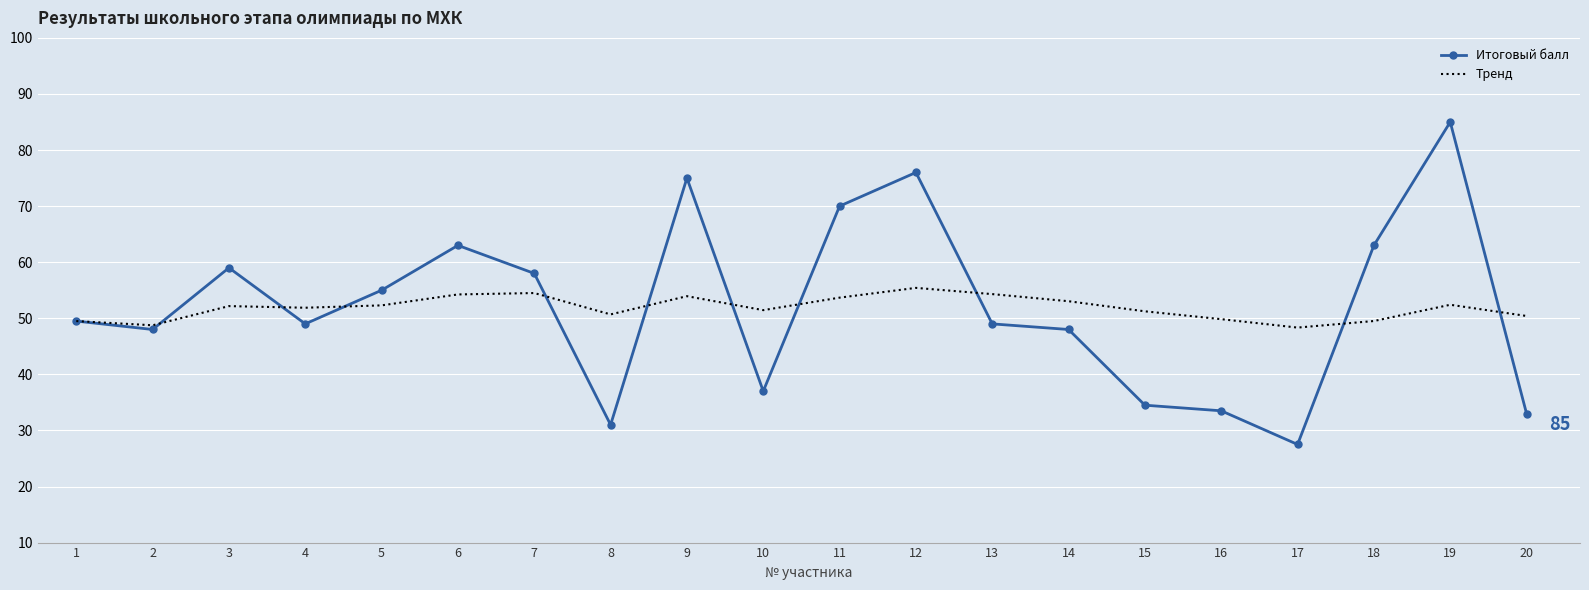

True or false: Тренд has a value of 79.2 at 17.

False